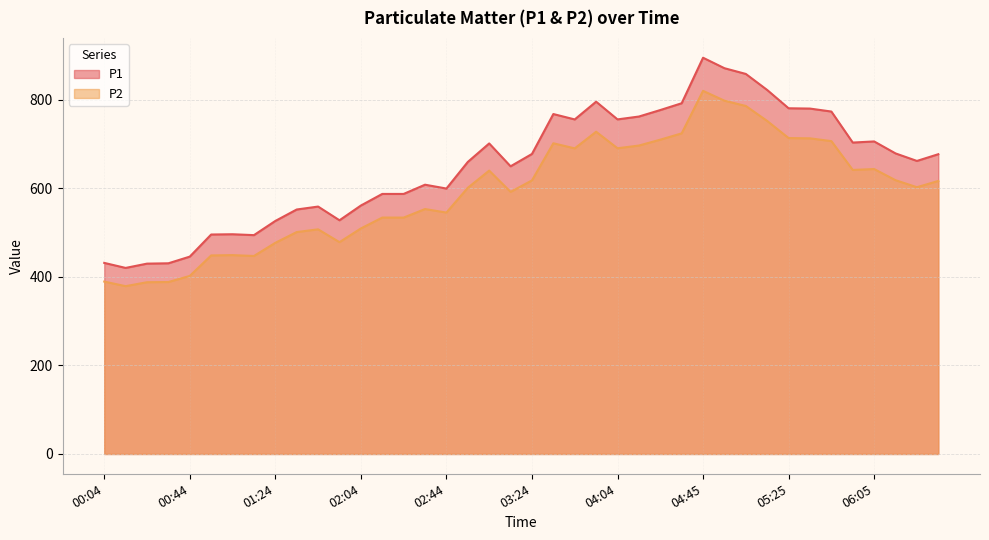

Reading left to right, transcribe all the data shown in this chart.

P1: 431.4	420.1	429.8	430.6	445.6	495.5	496.1	494.1	526.1	552.0	558.6	527.7	561.0	587.2	587.2	608.0	599.3	659.4	701.2	649.5	677.4	767.5	755.4	795.5	755.5	761.9	776.6	791.9	894.7	871.0	858.1	821.8	780.6	779.9	773.2	703.2	705.7	678.7	661.7	676.9
P2: 389.2	378.9	387.8	388.2	402.0	448.3	449.0	447.0	476.8	501.1	507.2	478.3	509.2	533.8	533.7	553.0	545.1	601.0	639.8	591.8	617.7	701.5	690.0	727.6	690.3	696.4	709.7	723.9	819.9	797.7	785.8	751.9	713.3	712.7	706.4	641.3	643.4	618.2	602.4	616.5